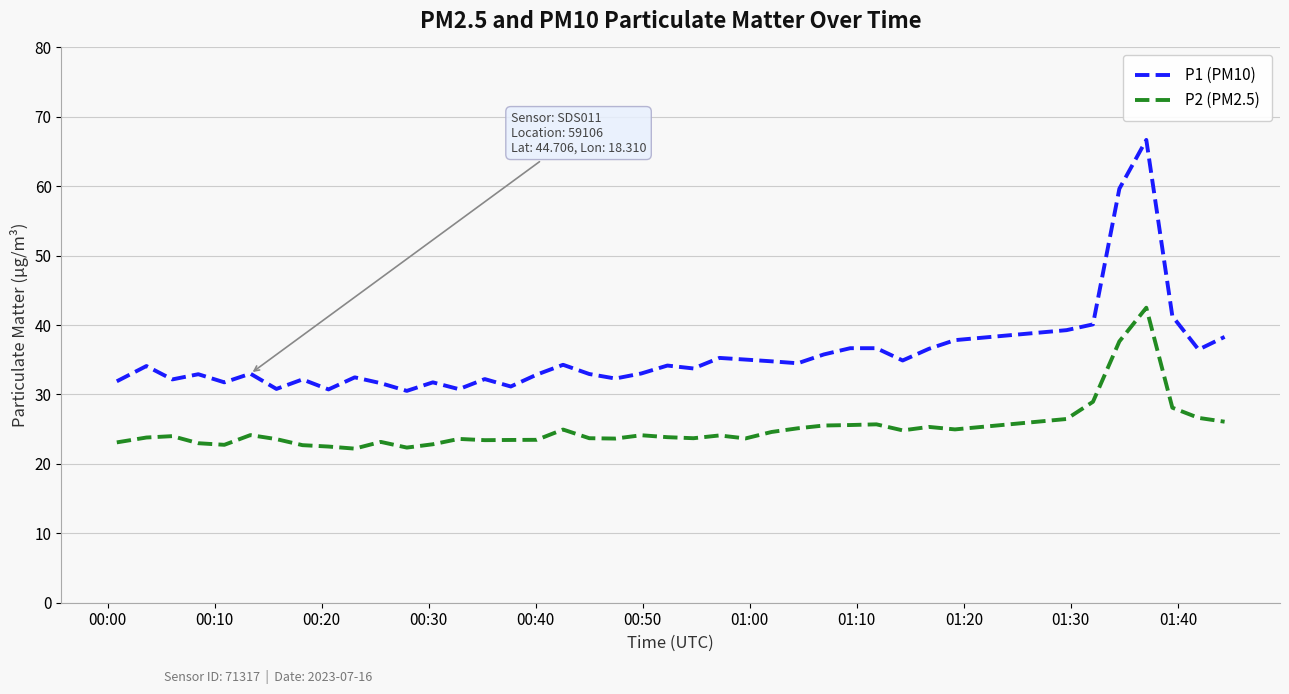

Which series has the largest total across all categories?

P1 (PM10)